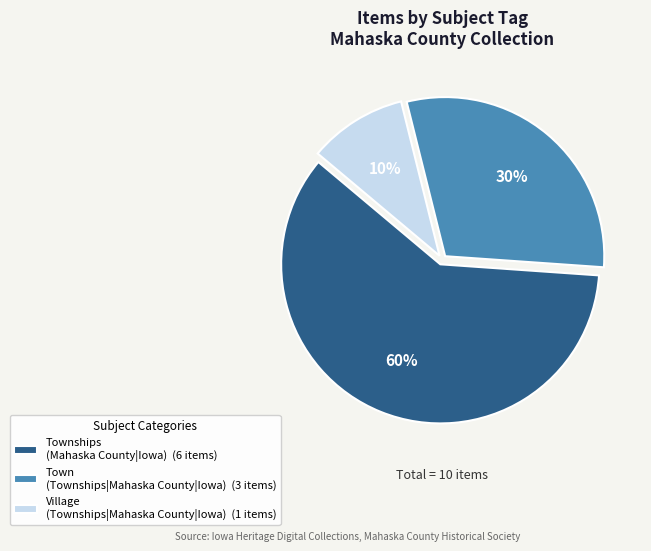

Between Townships (Mahaska County|Iowa) (6 items) and Village (Townships|Mahaska County|Iowa) (1 items), which is larger?

Townships (Mahaska County|Iowa) (6 items)